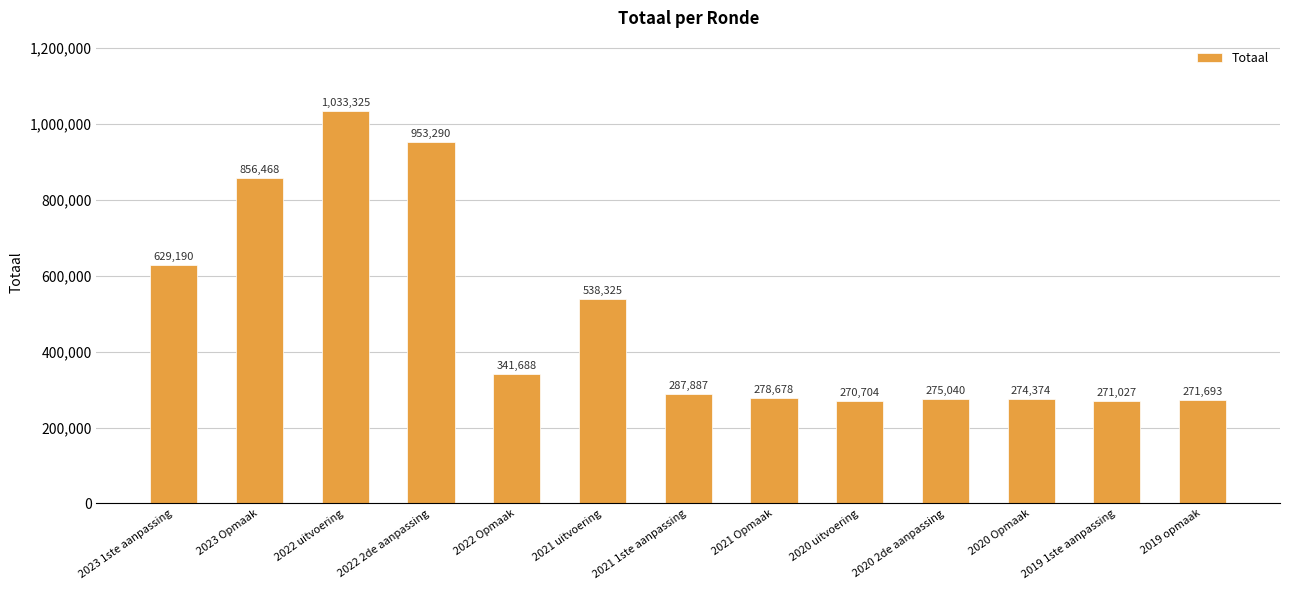

Where is the data nearest to the value 652014?

2023 1ste aanpassing